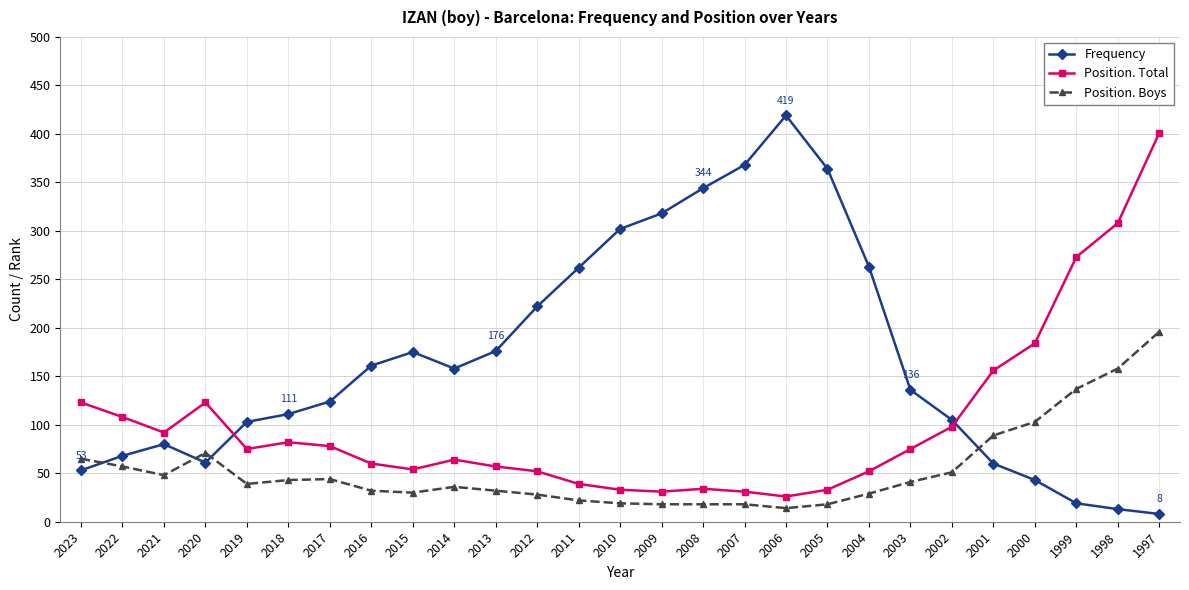

What is the sum of all Position. Boys values?

1456